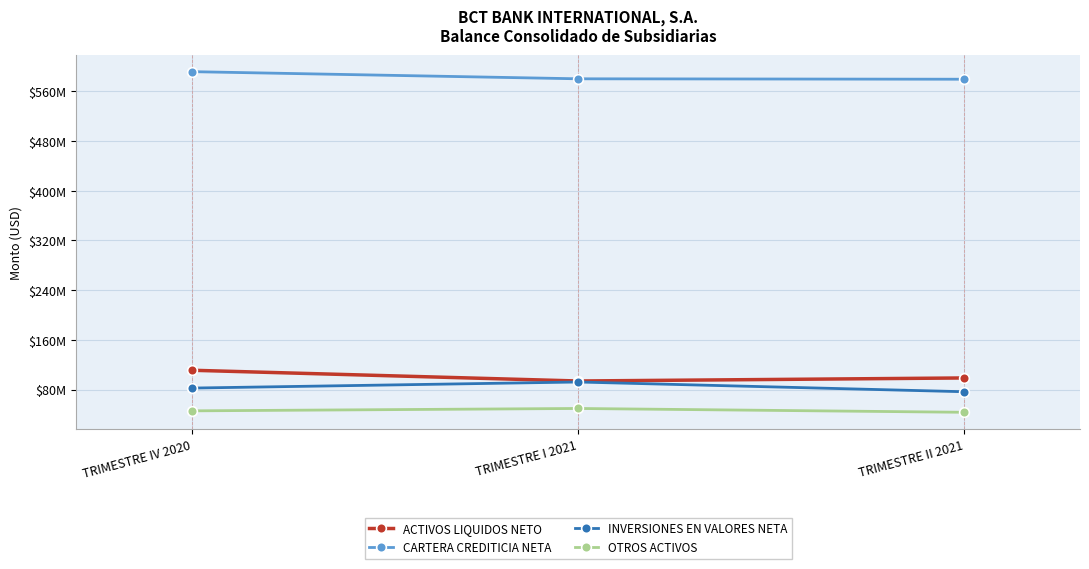

What are all the series names shown in the legend?

ACTIVOS LIQUIDOS NETO, CARTERA CREDITICIA NETA, INVERSIONES EN VALORES NETA, OTROS ACTIVOS